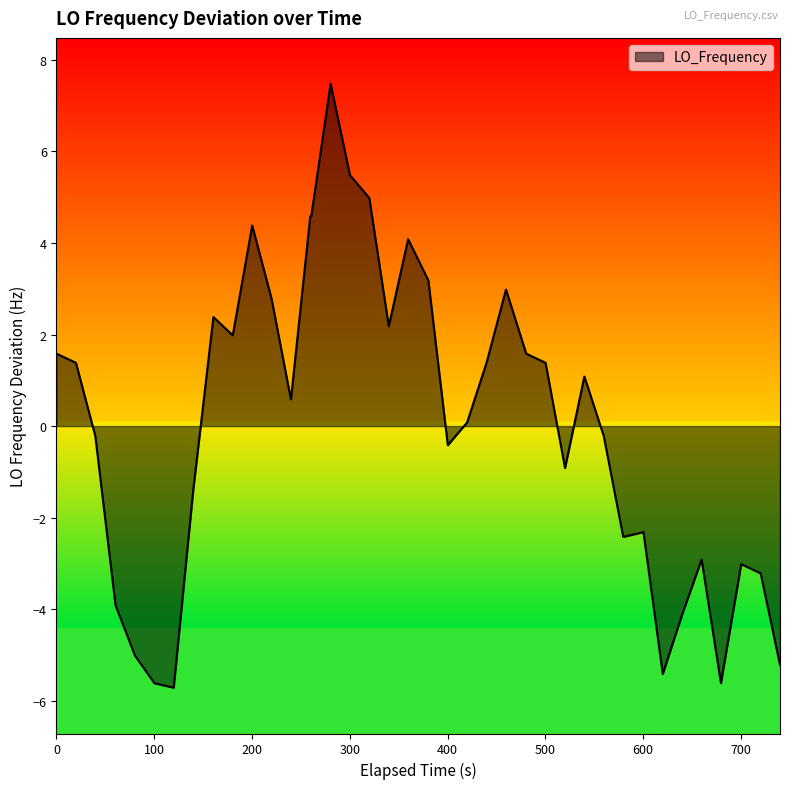

What is the maximum value shown in the chart?

7.5